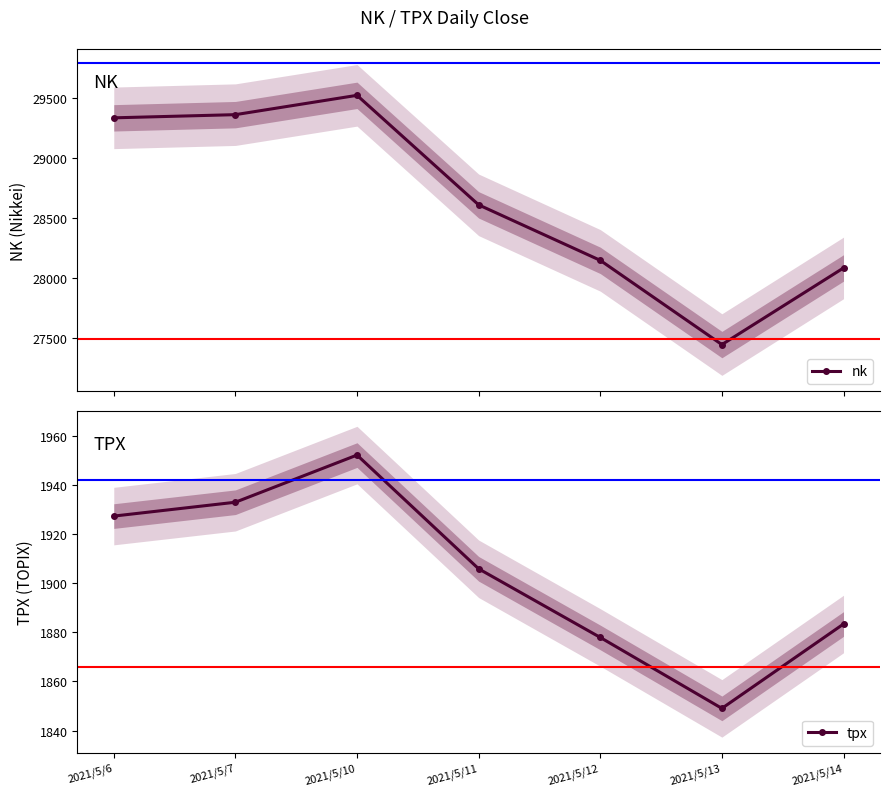

Does the chart have visible grid lines?

No